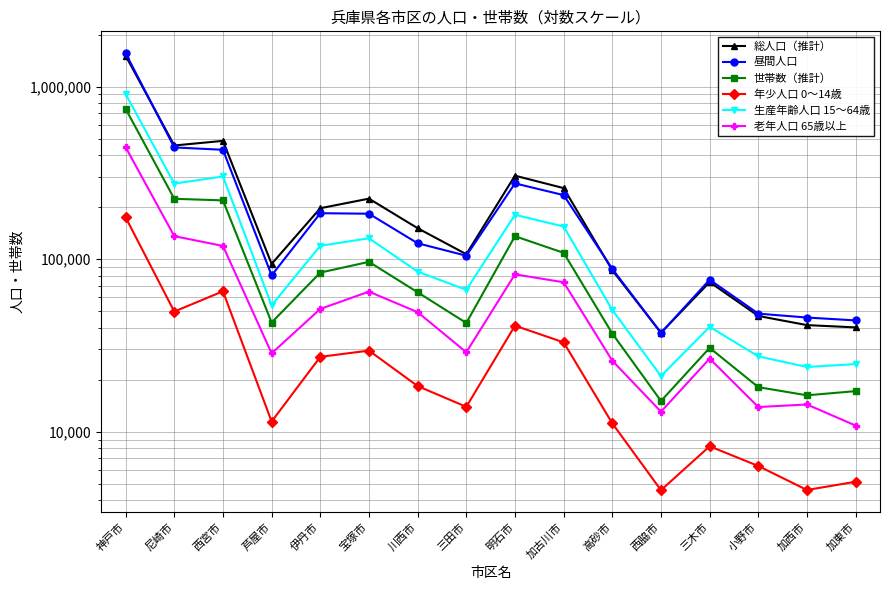

At which category does the chart reach its peak across all series?

神戸市